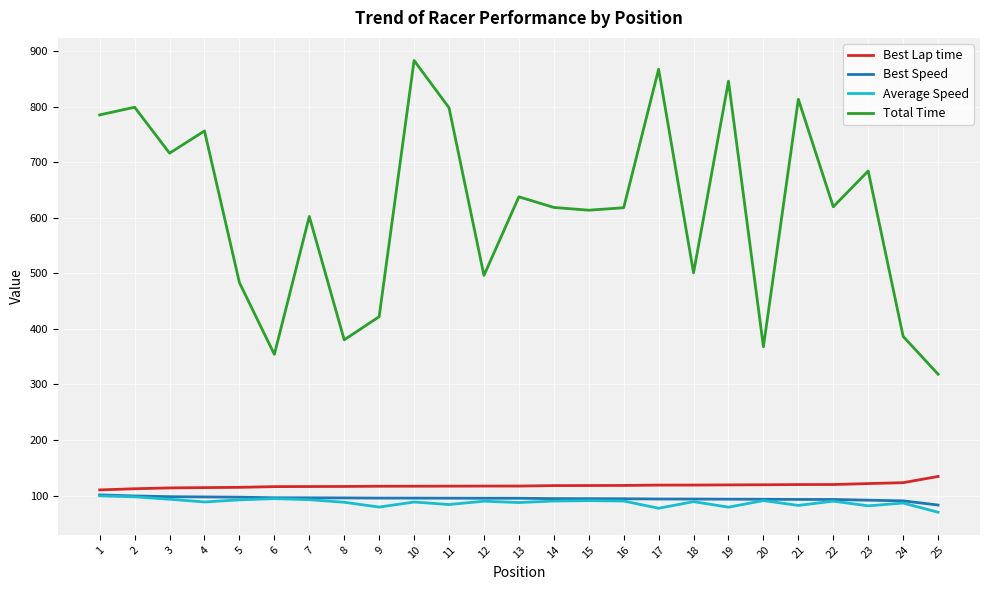

True or false: Total Time and Average Speed cross at least once.

False